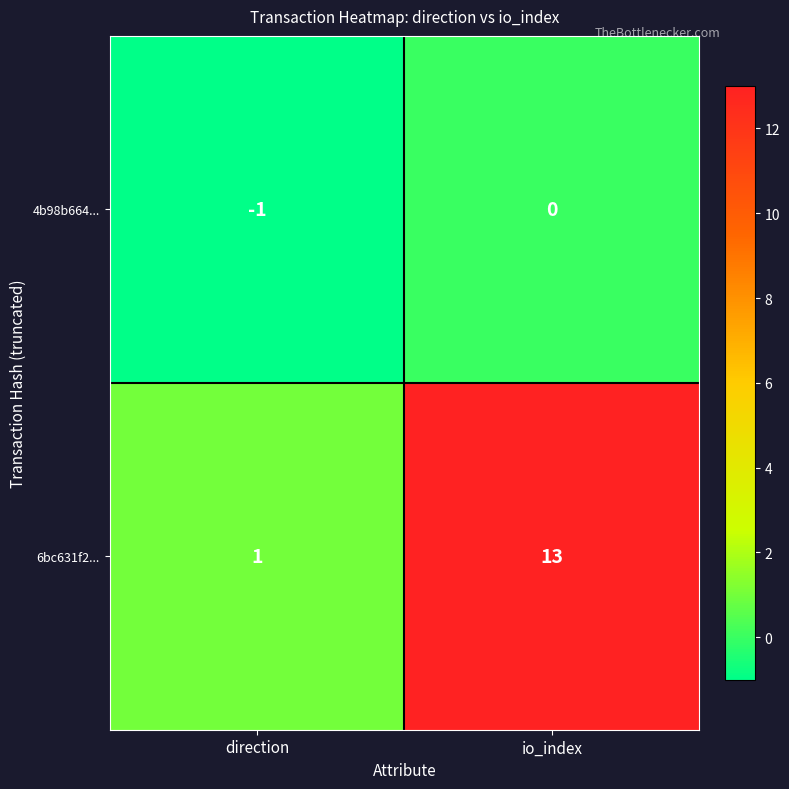

What is the average value of the 6bc631f2... series?

7